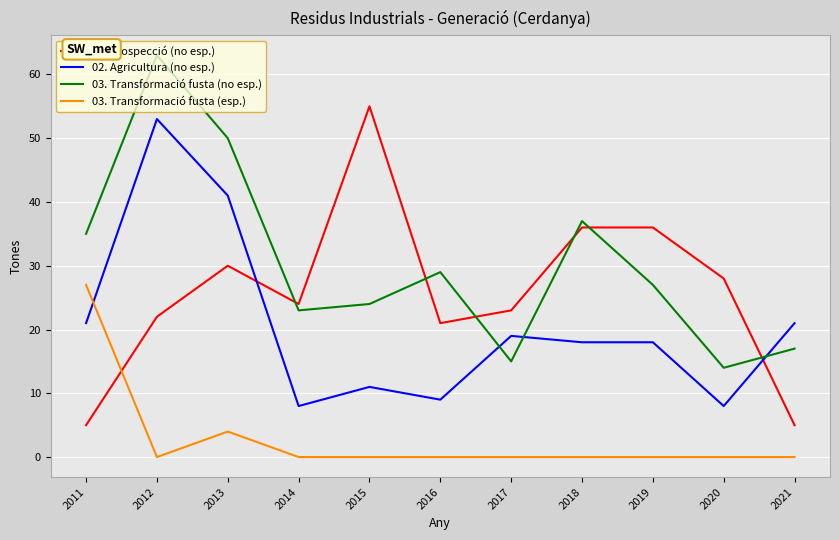

Where is the first local maximum for 03. Transformació fusta (no esp.)?

2012